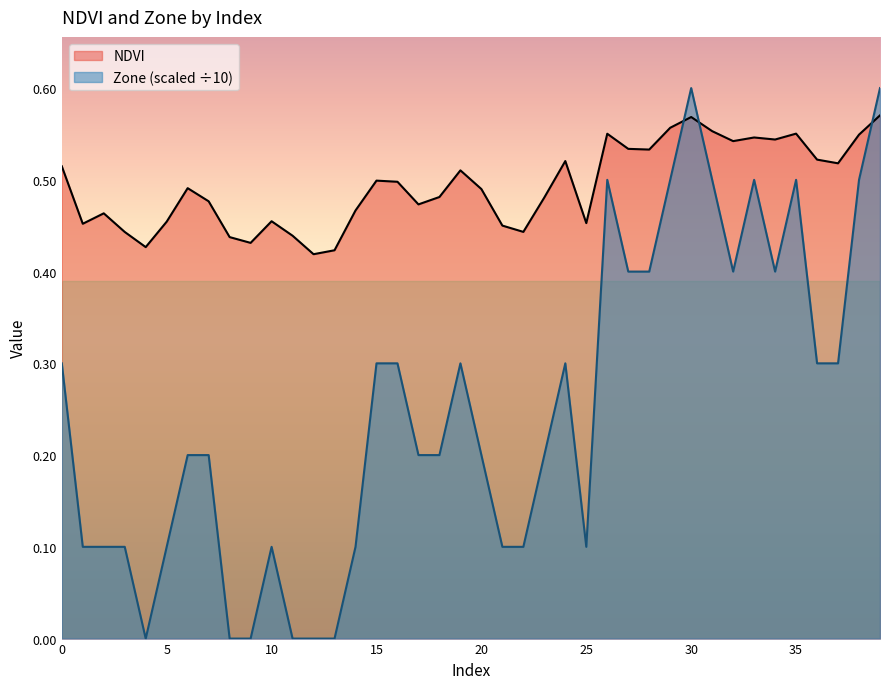

What is the difference between the Zone values at 23 and 2?

0.1